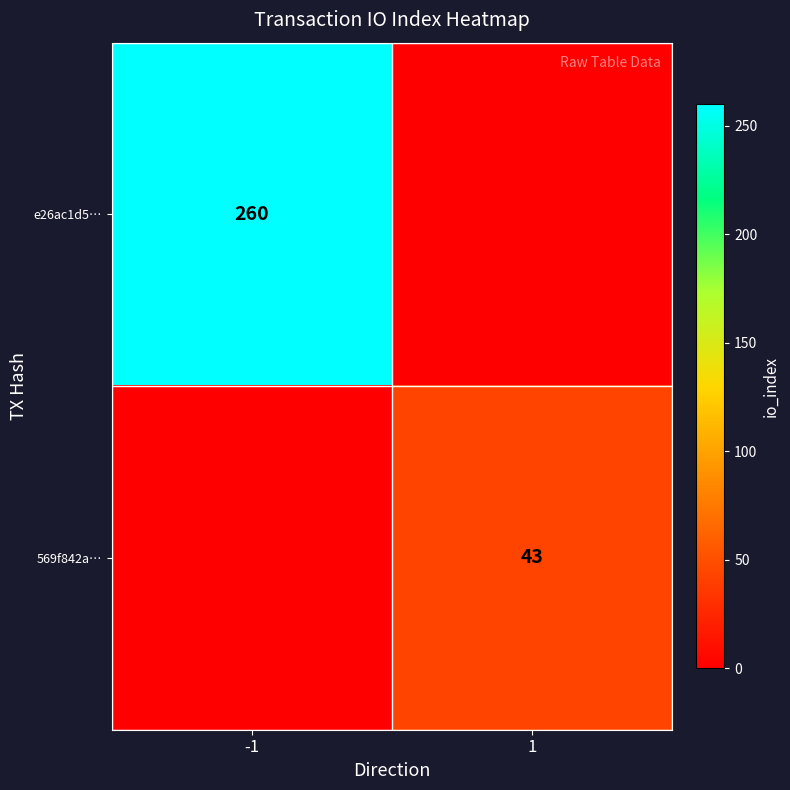

Is it true that 569f842a… equals 43 at 1?

True